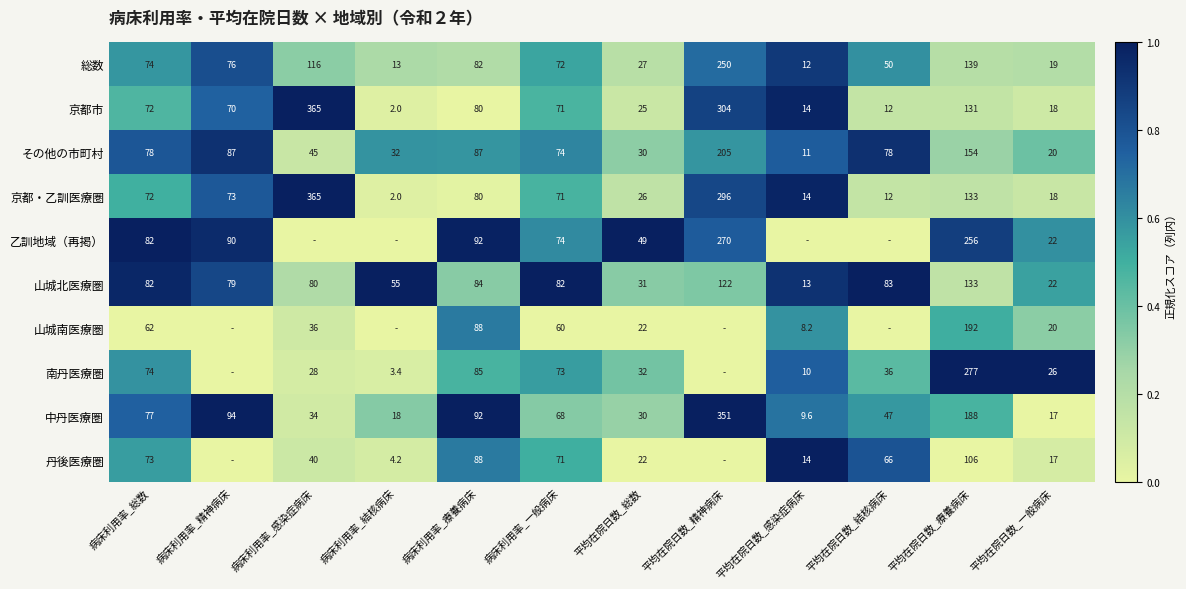

What is the difference between the second highest and minimum values in the 京都市 series?

302.0